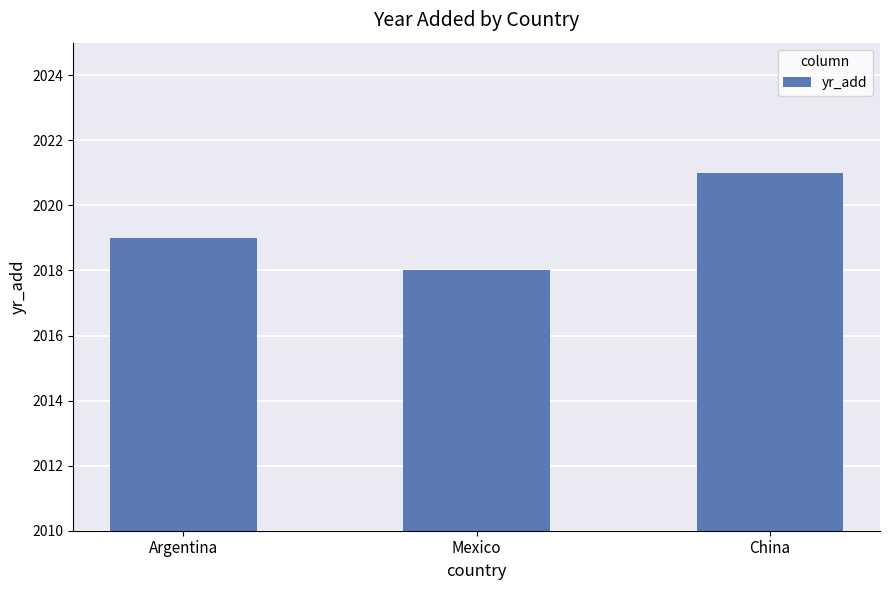

Count the number of categories in the chart.

3